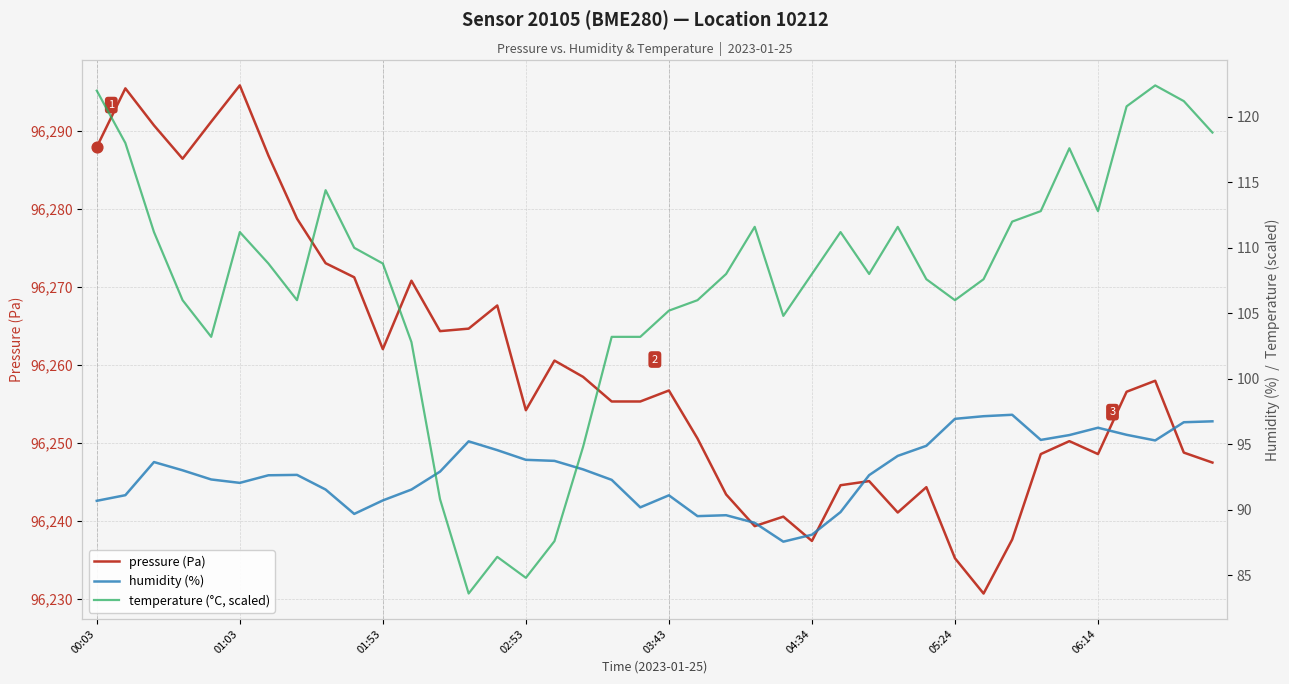

Which series has the largest total across all categories?

pressure (Pa)